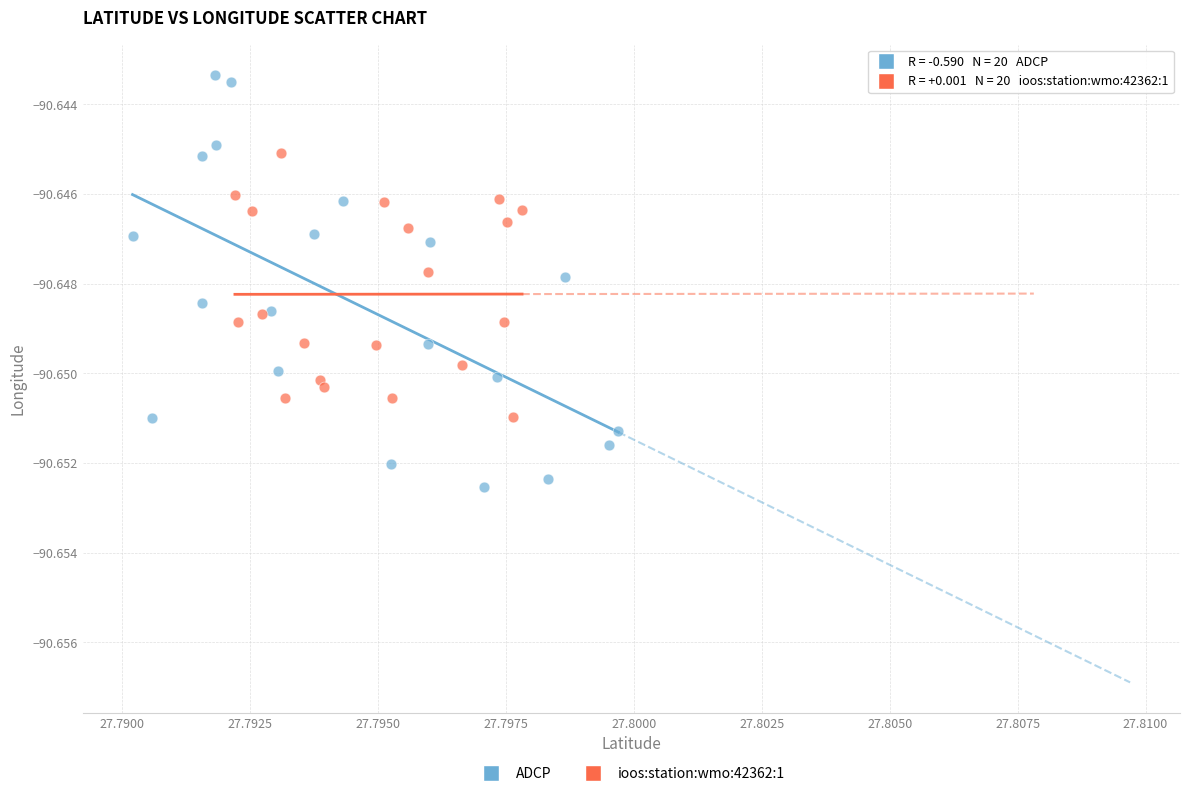

Which series reaches the minimum Y coordinate?

ADCP